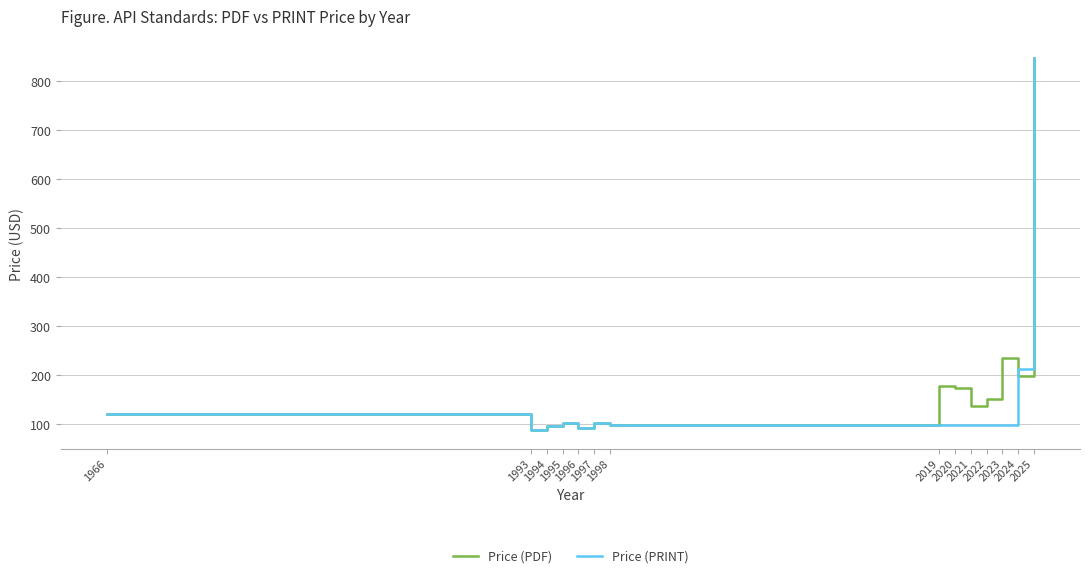

What is the maximum value for Price (PDF)?

848.0